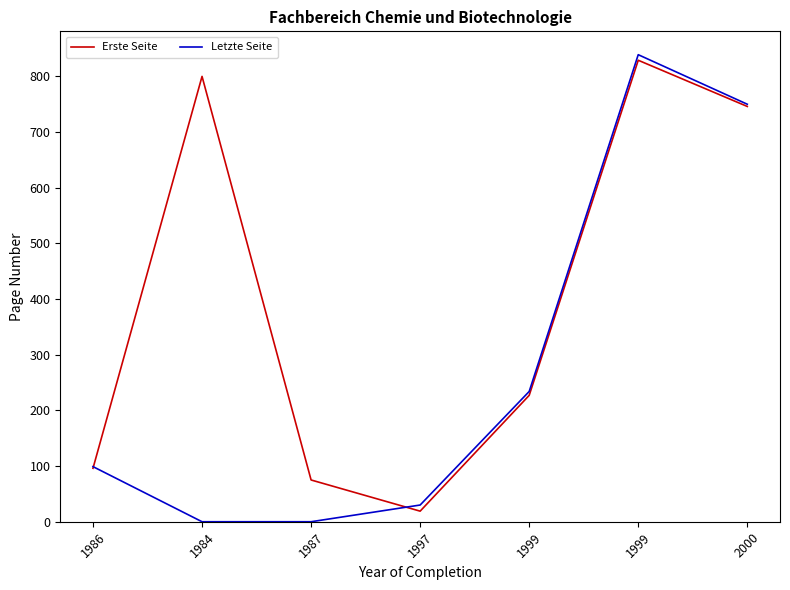

Between 1997 and 1984, which is larger?

1984